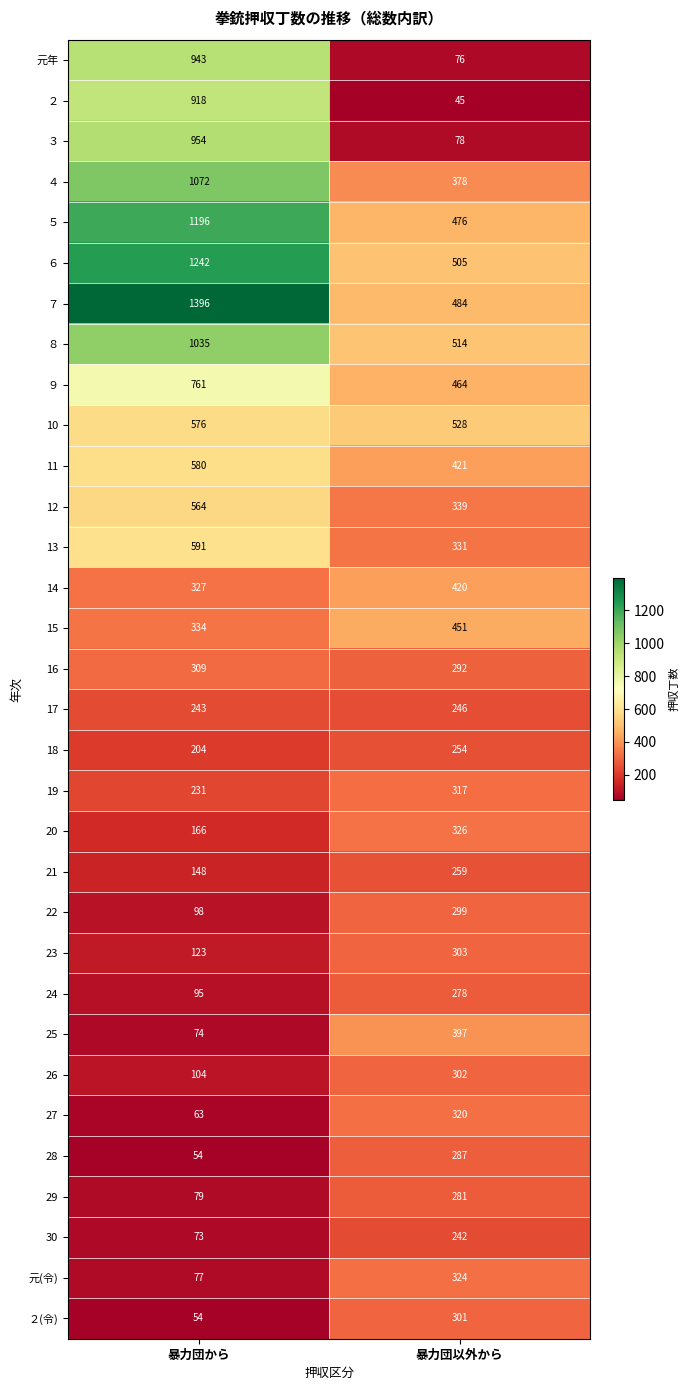

What is the total value across all series at 暴力団から?

14684